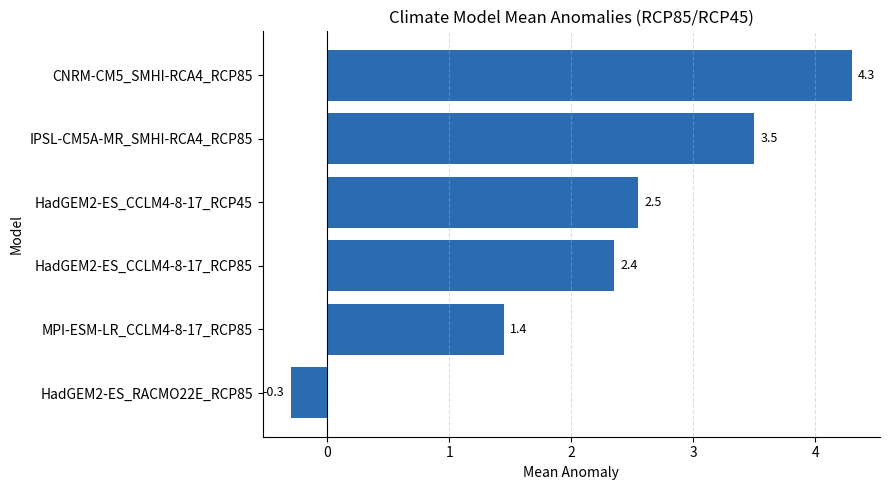

The chart shows a value of 2.5 at HadGEM2-ES_CCLM4-8-17_RCP45. True or false?

True